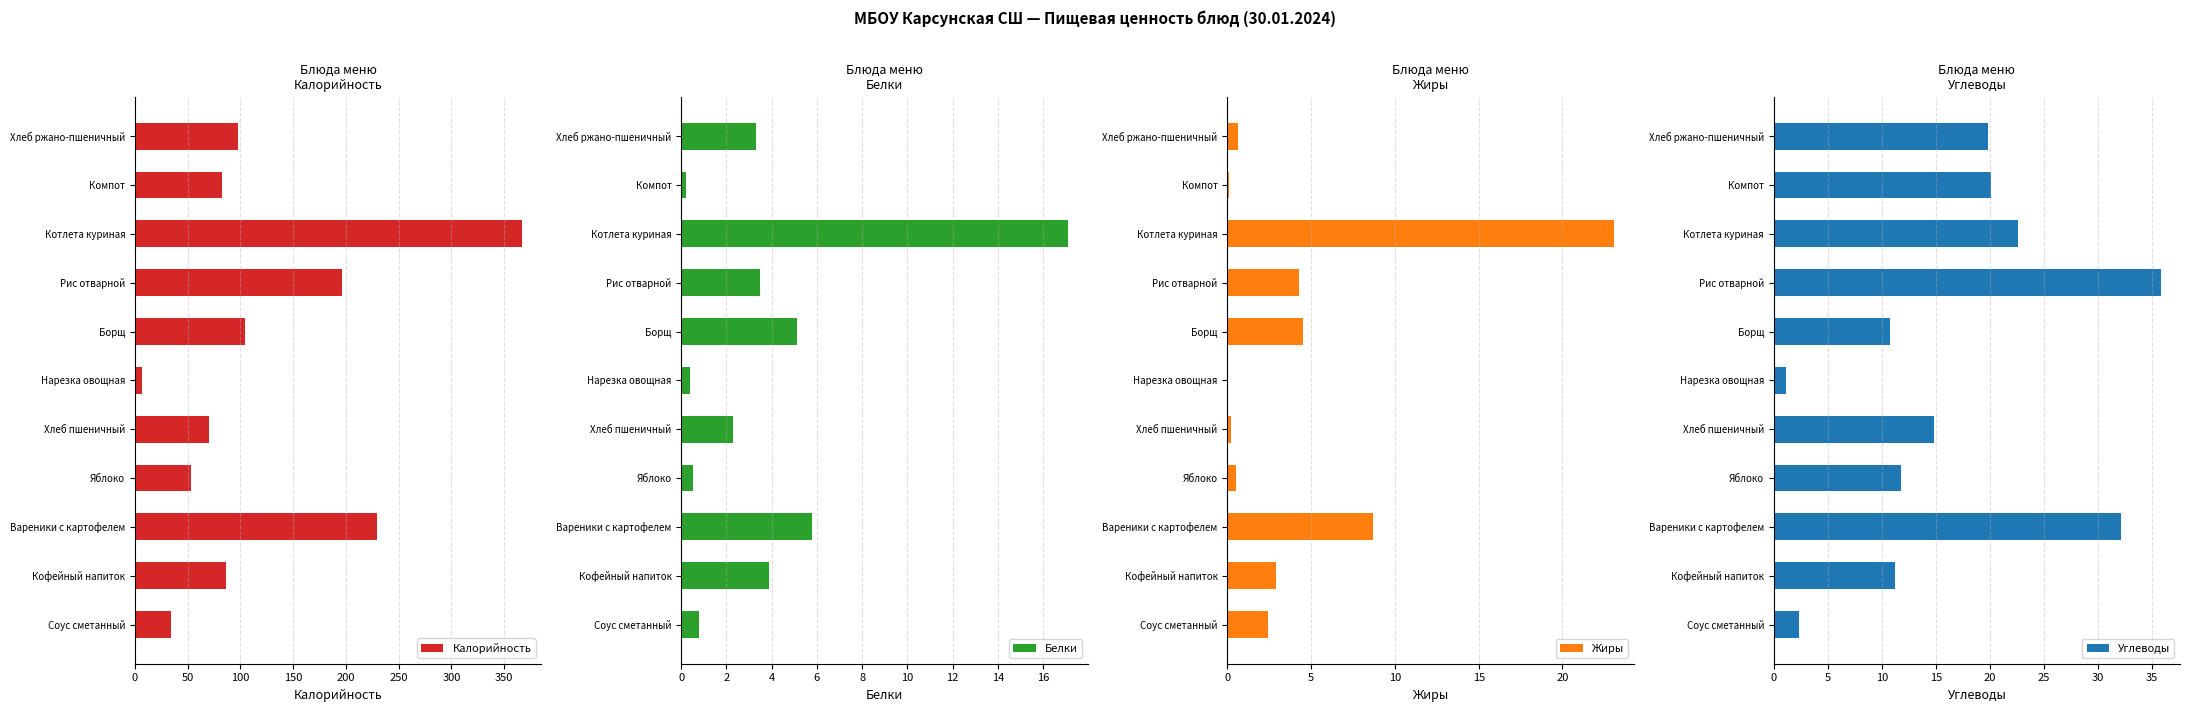

True or false: Углеводы has a value of 4.1 at Соус сметанный.

False